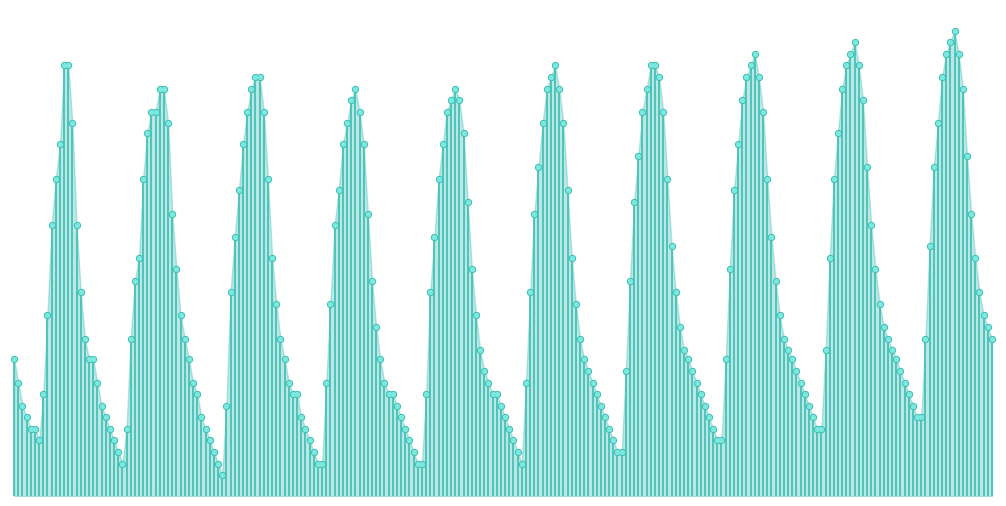

What is the ratio of the value at 0 to the value at −50?

1.2